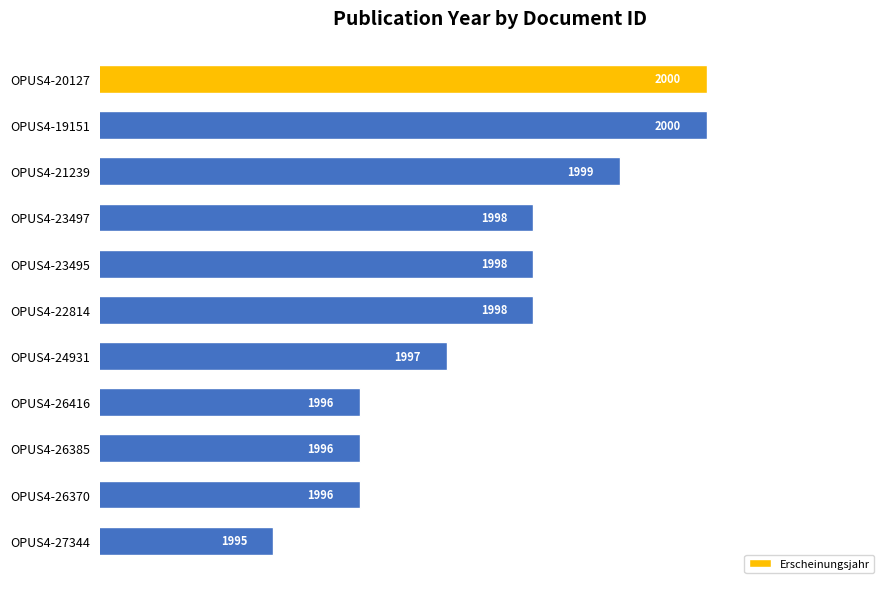

Count the values in the range 1996 to 1999.

8